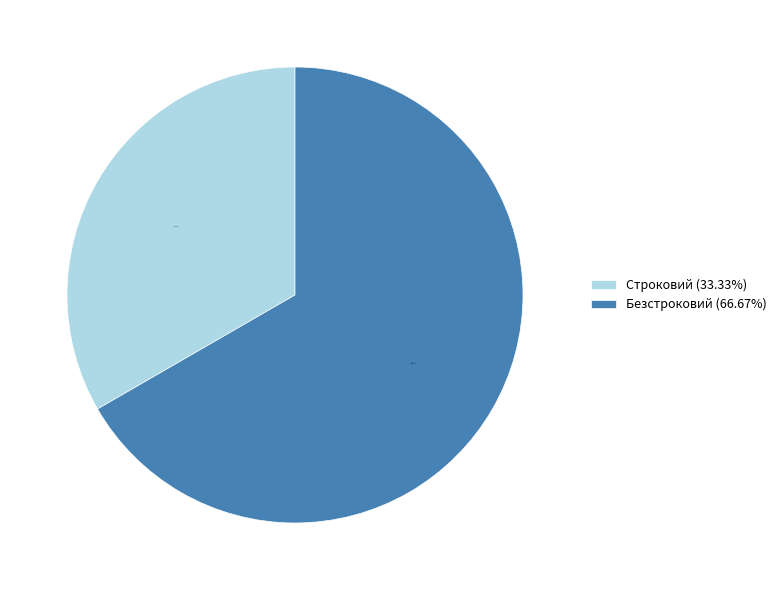

Which category accounts for the majority?

Безстроковий